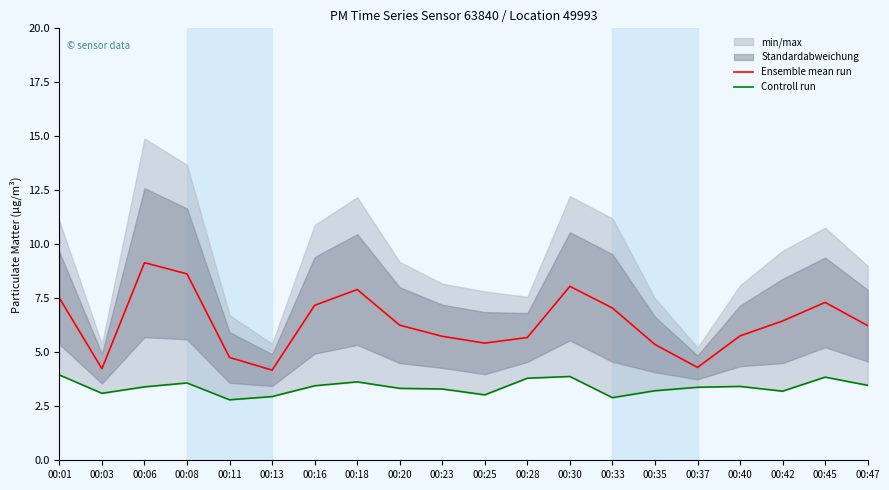

Which series has the largest range (max minus min)?

Ensemble mean run